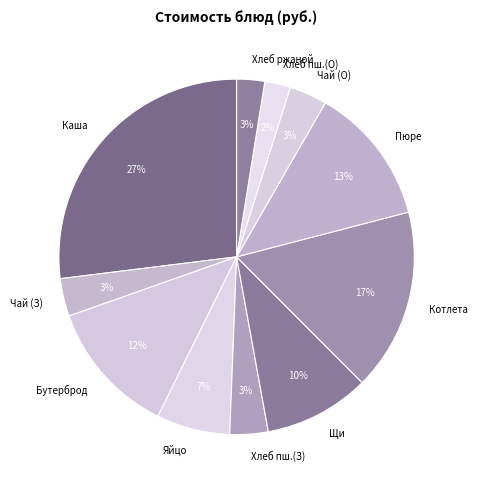

The Яйцо slice represents 7% of the pie. True or false?

True